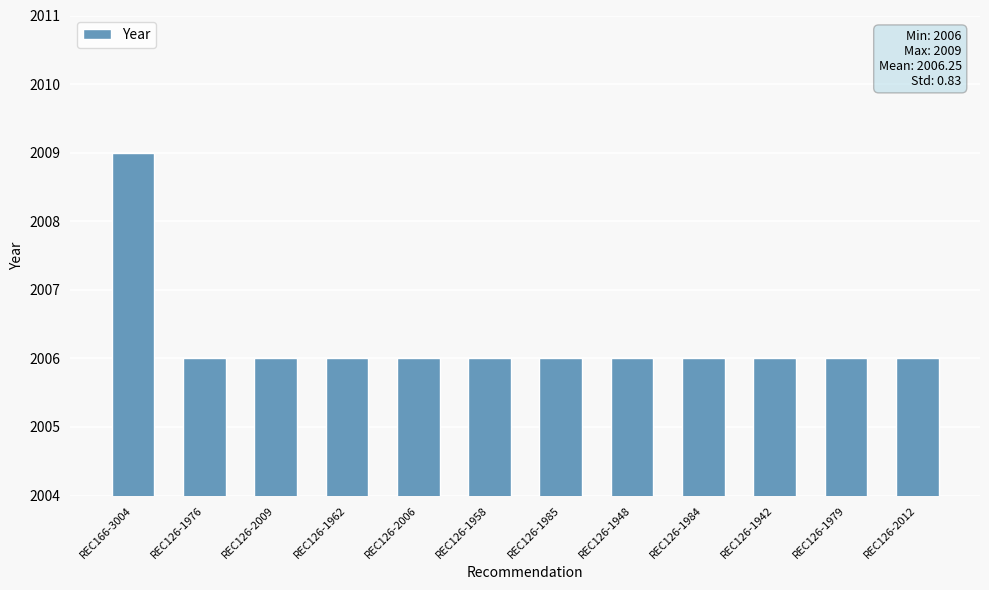

Reading left to right, list all the values displayed in this chart.

2009	2006	2006	2006	2006	2006	2006	2006	2006	2006	2006	2006